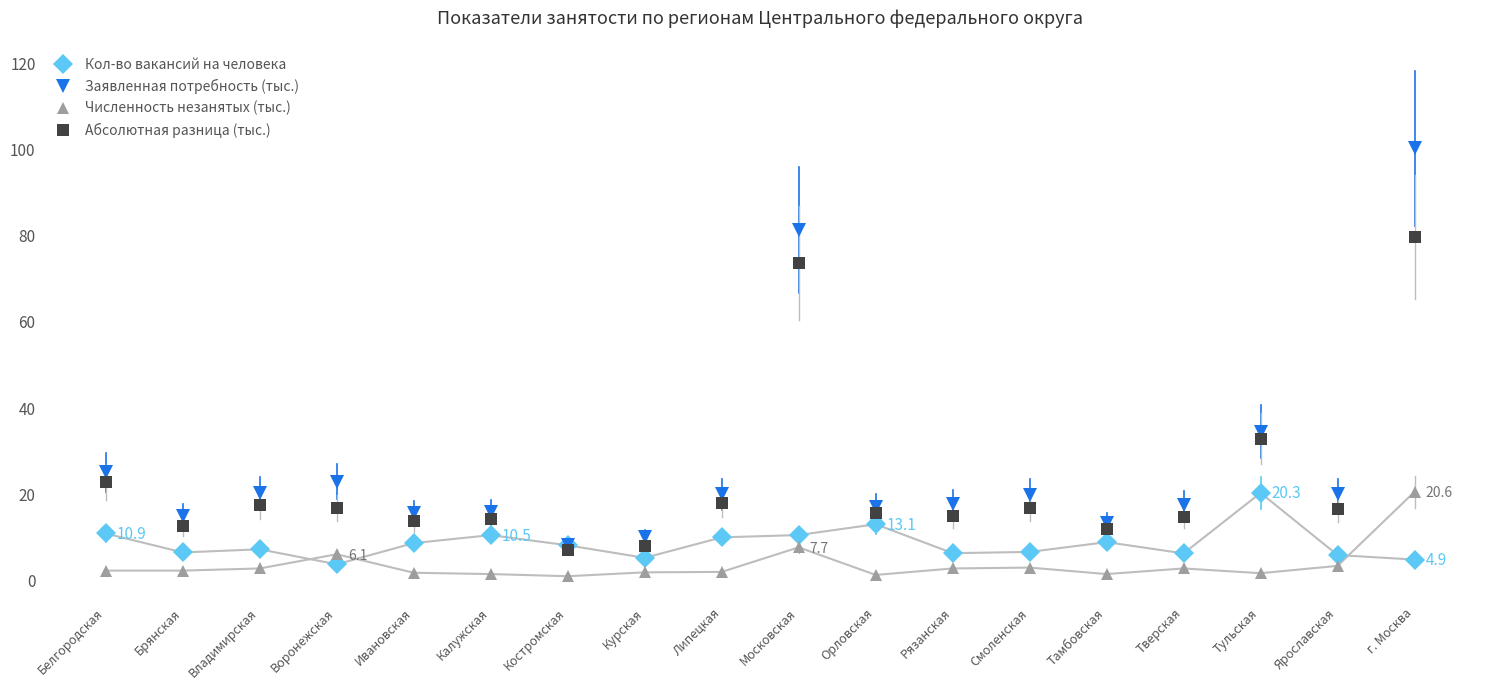

At how many categories does at least one series exceed 51?

2